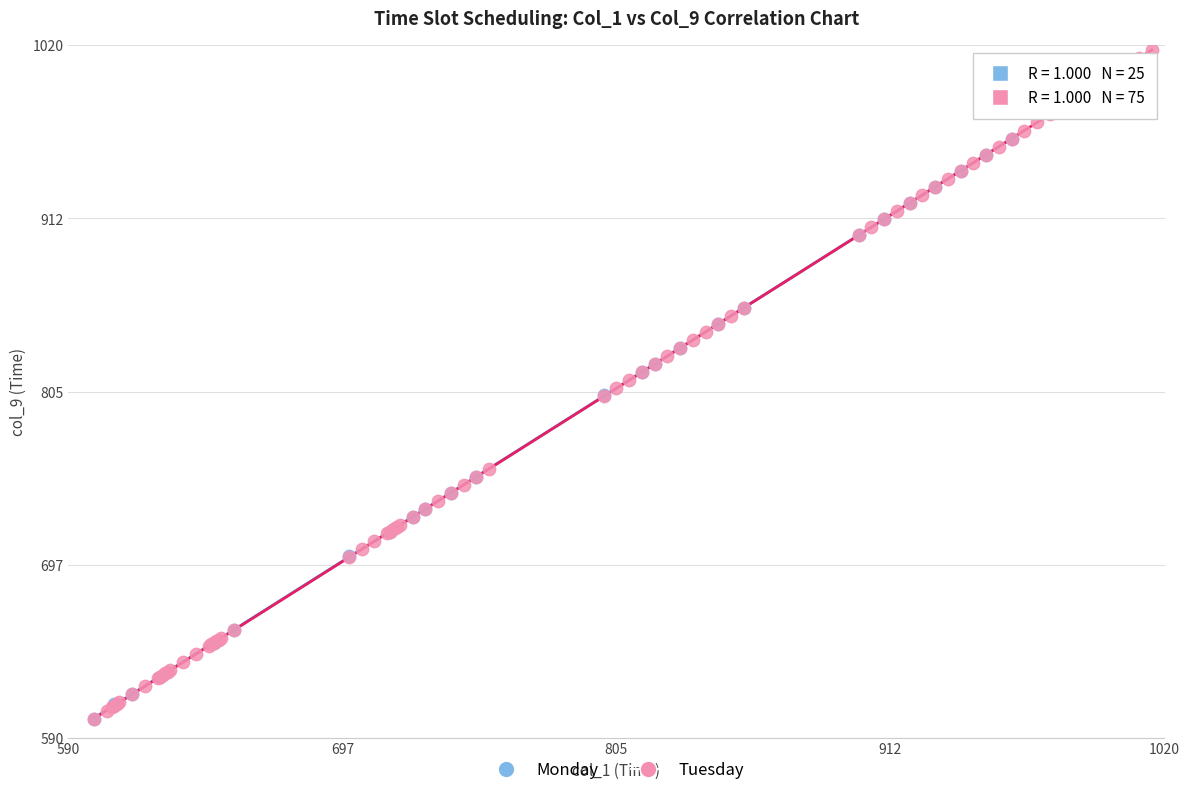

Which series reaches the maximum Y coordinate?

Tuesday